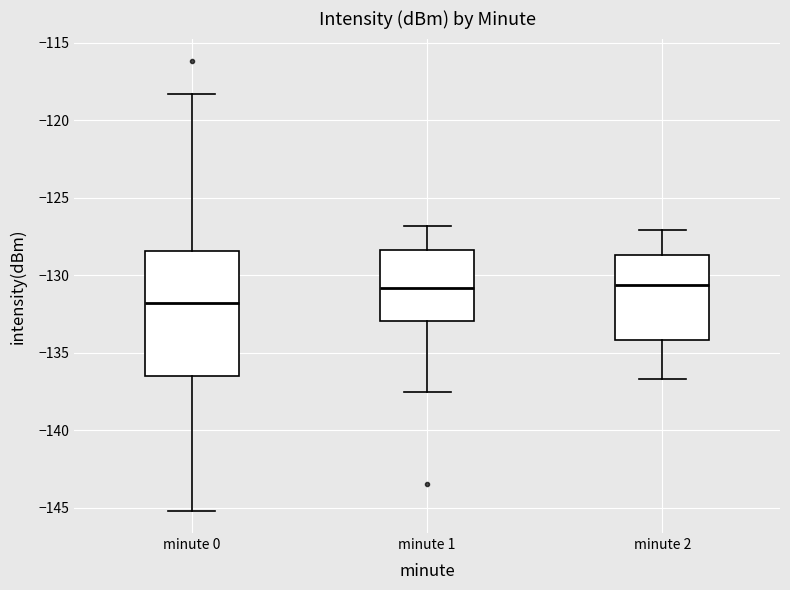

Where does the median line of the box for minute 2 sit on the y-axis? The values are not printed on the chart, so give them approximately, as read against the axis.

-130.5